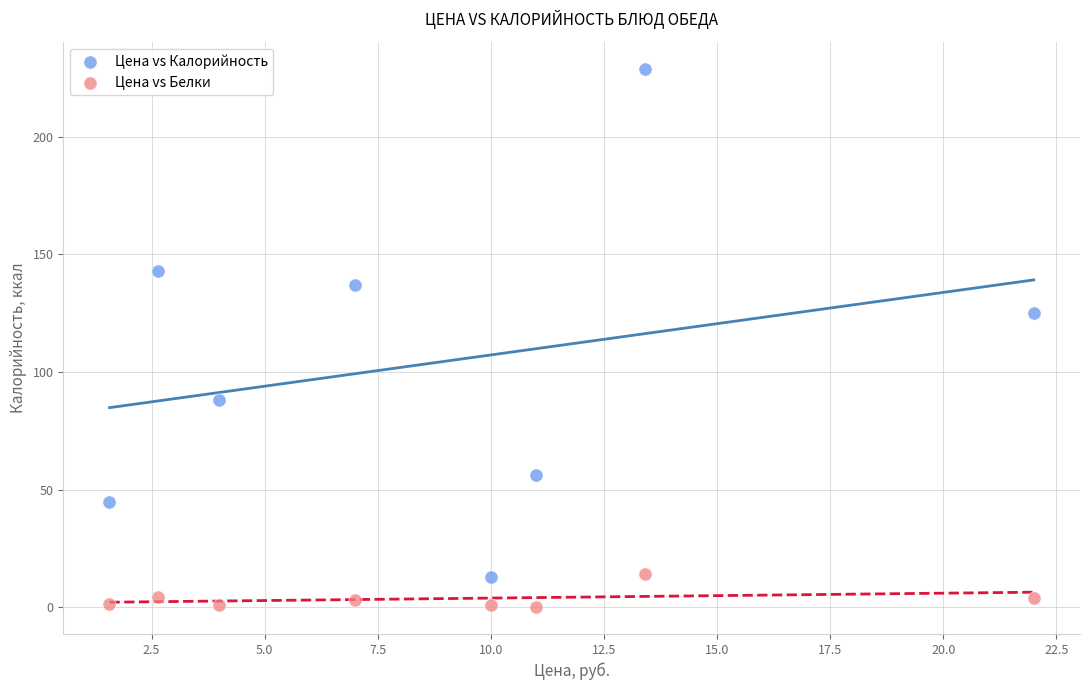

Which series contains the lowest Y value?

Цена vs Белки